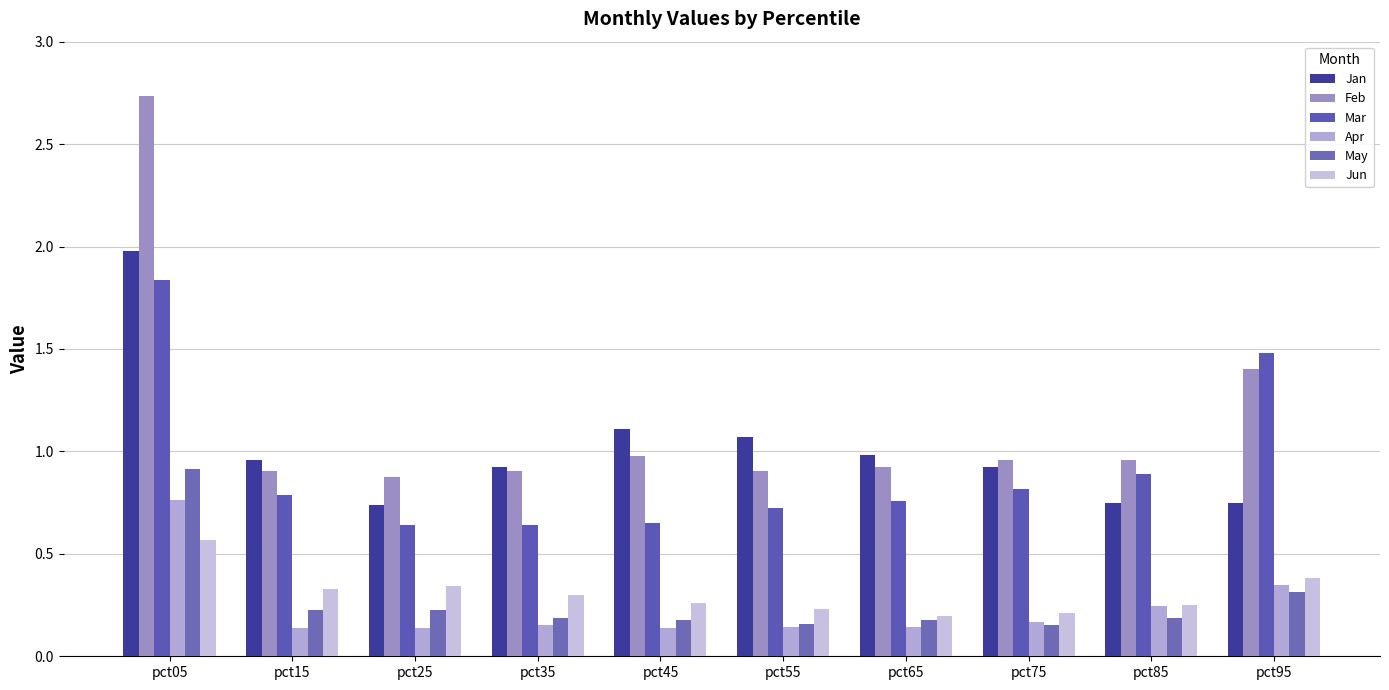

How many bars are there in total?

60